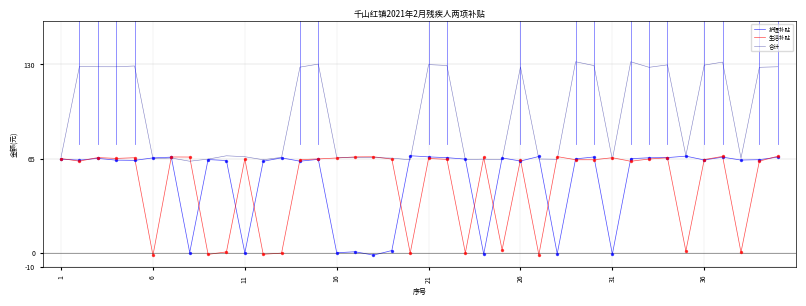

Which series has the largest total across all categories?

合计